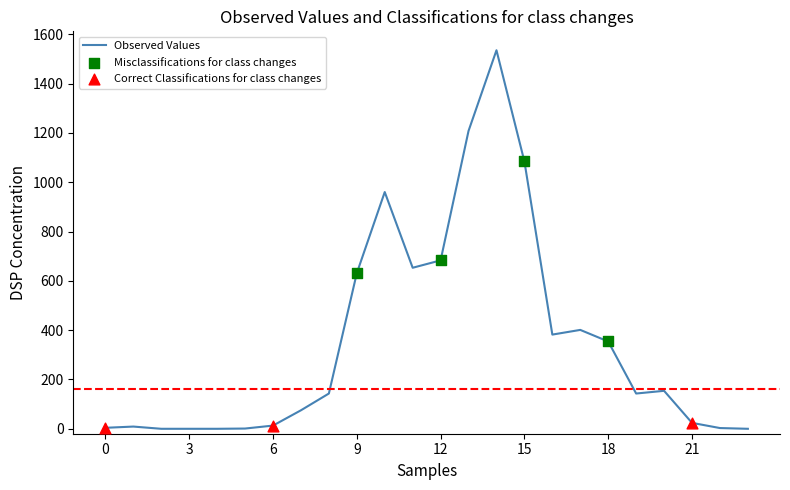

What is the difference between the maximum and minimum values?

1535